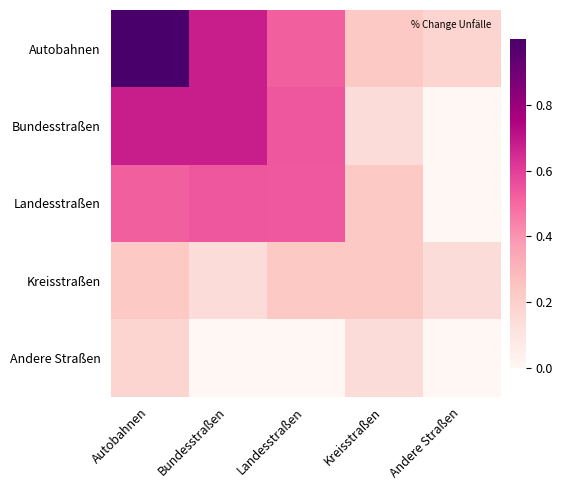

At Andere Straßen, list the series in order from largest to smallest.

Autobahnen, Kreisstraßen, Bundesstraßen, Landesstraßen, Andere Straßen